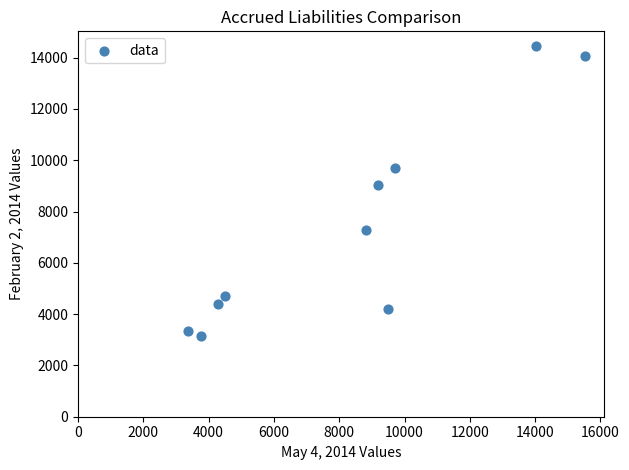

What is the average X value?

8267